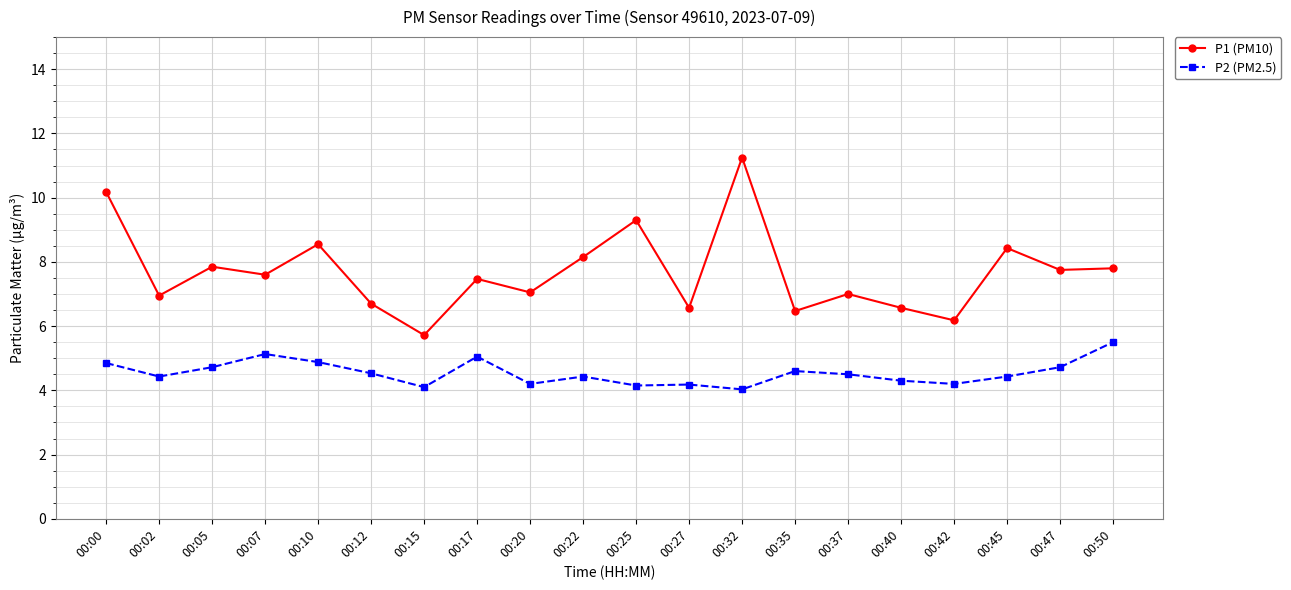

True or false: P2 (PM2.5) and P1 (PM10) intersect in this chart.

False